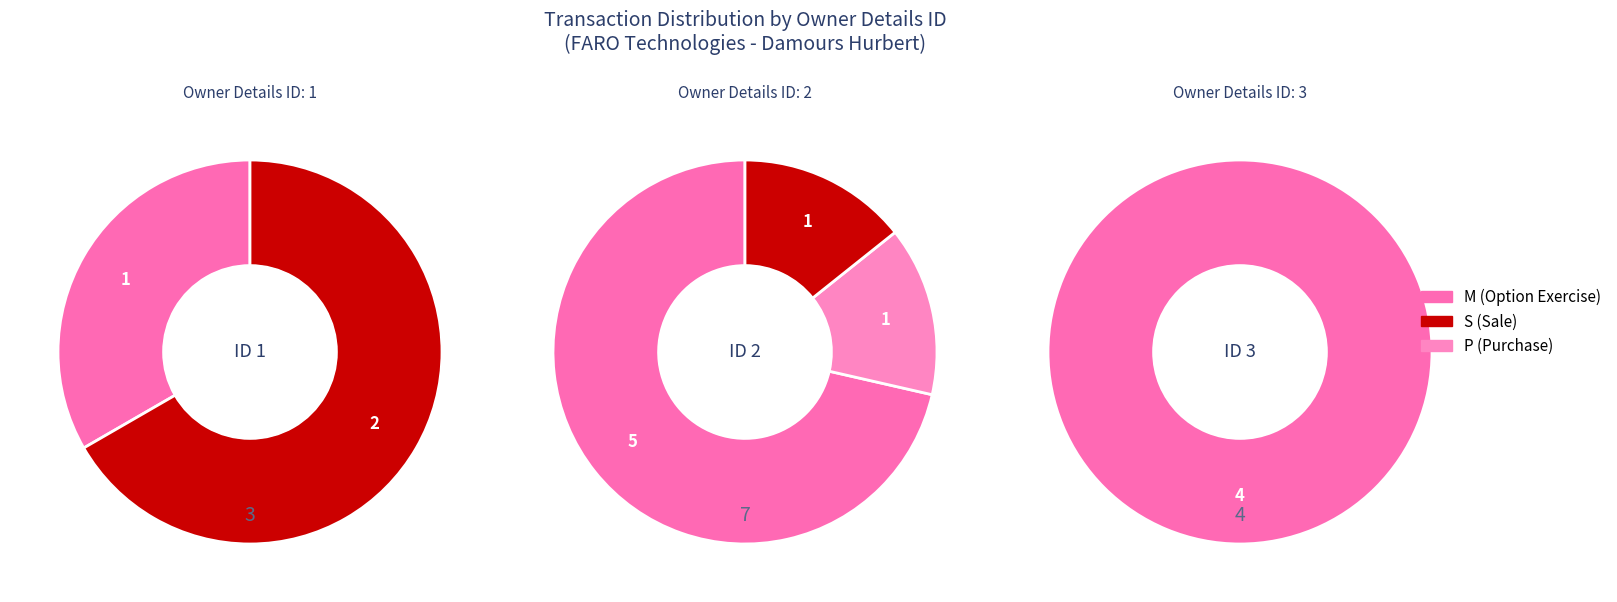

Which slice is the largest?

rptOwnerDetailsId_2